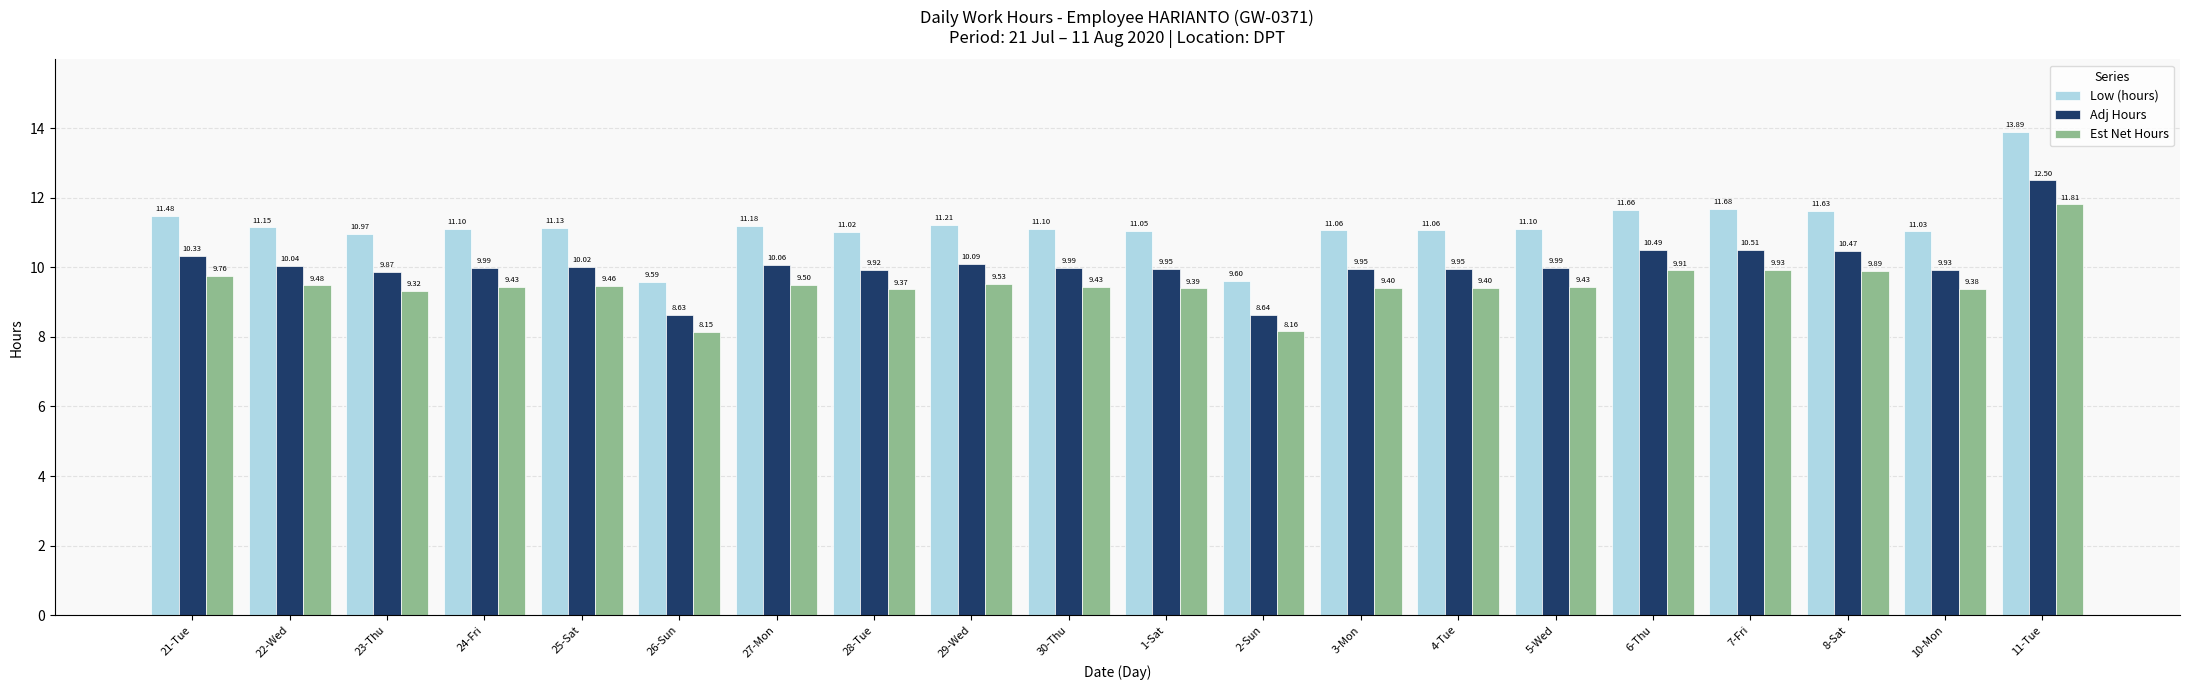

What is the sum of the Est Net Hours values at 27-Mon and 10-Mon?

18.9